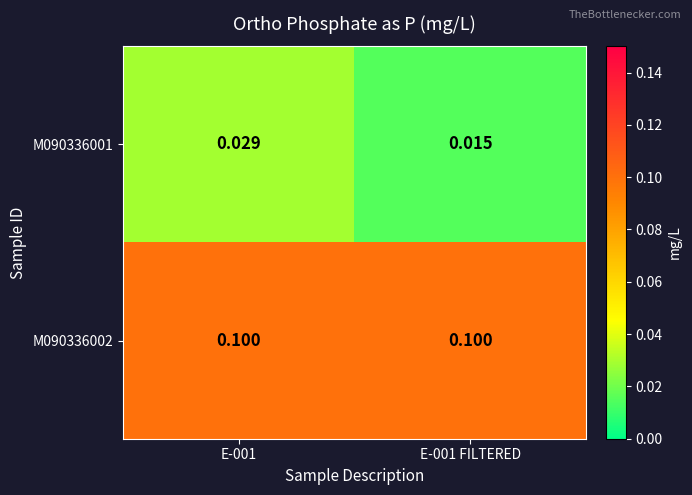

Is the value of M090336001 at E-001 FILTERED greater than the value of M090336002 at E-001 FILTERED?

No